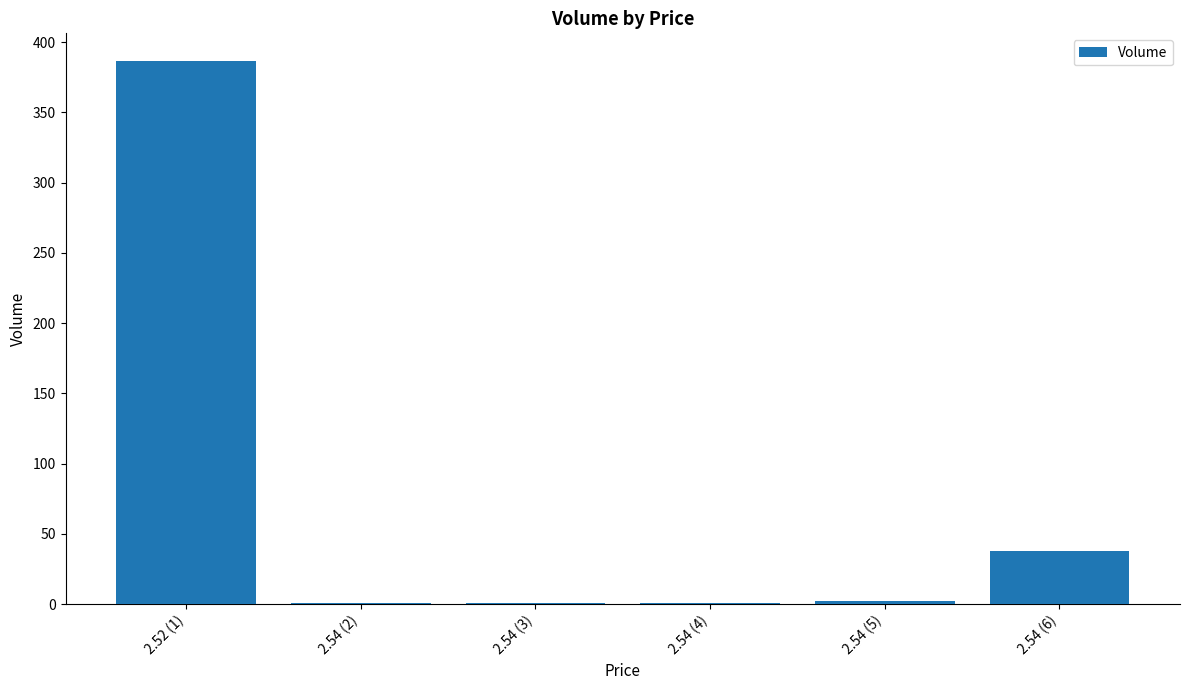

Which category has the highest value across all series?

2.52 (1)